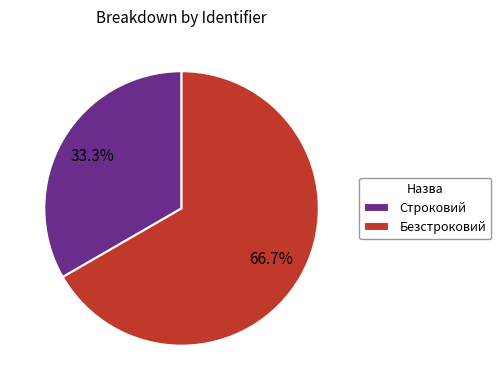

Is there a majority slice in this chart?

Yes